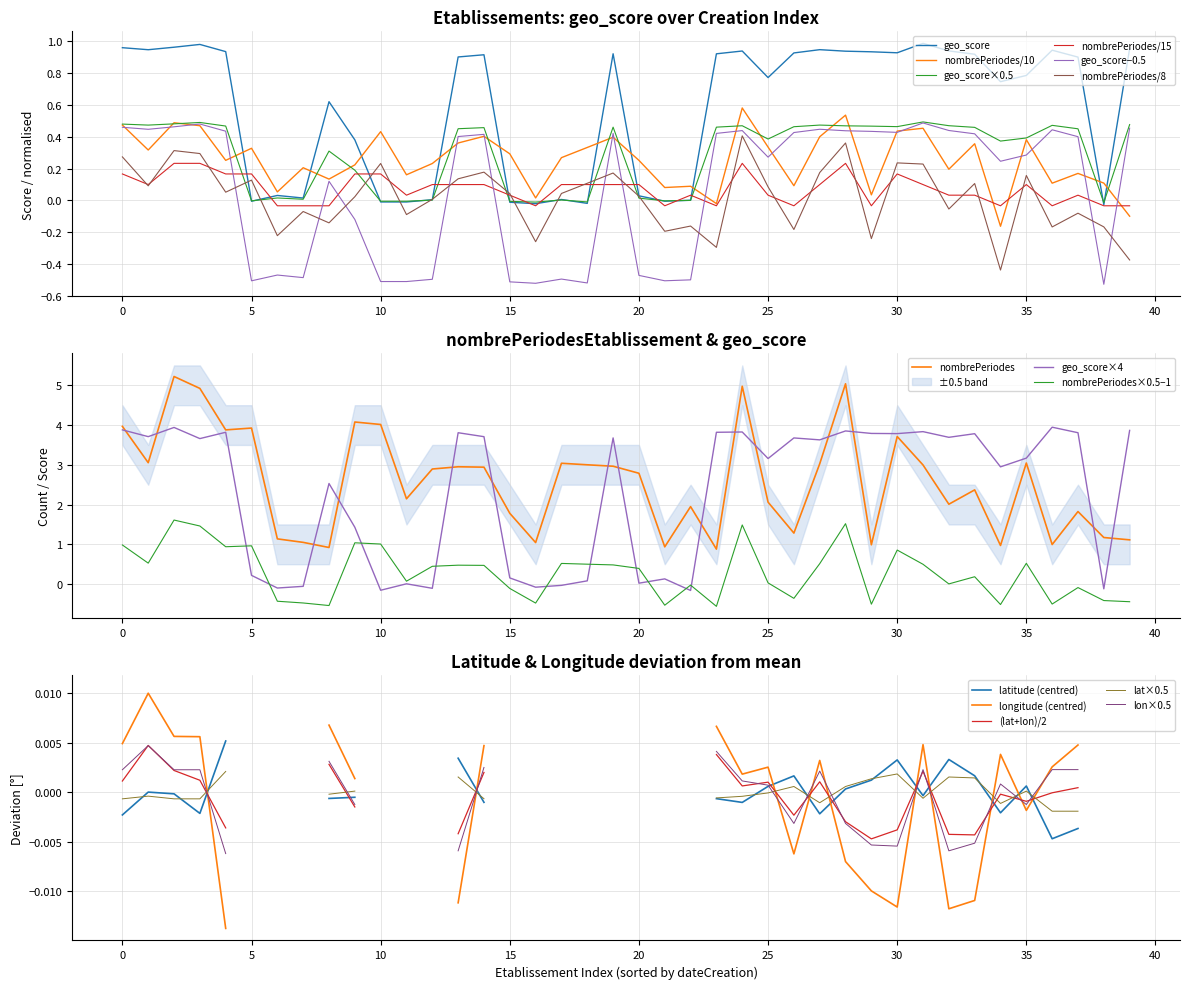

True or false: nombrePeriodesEtablissement and geo_score cross at least once.

True